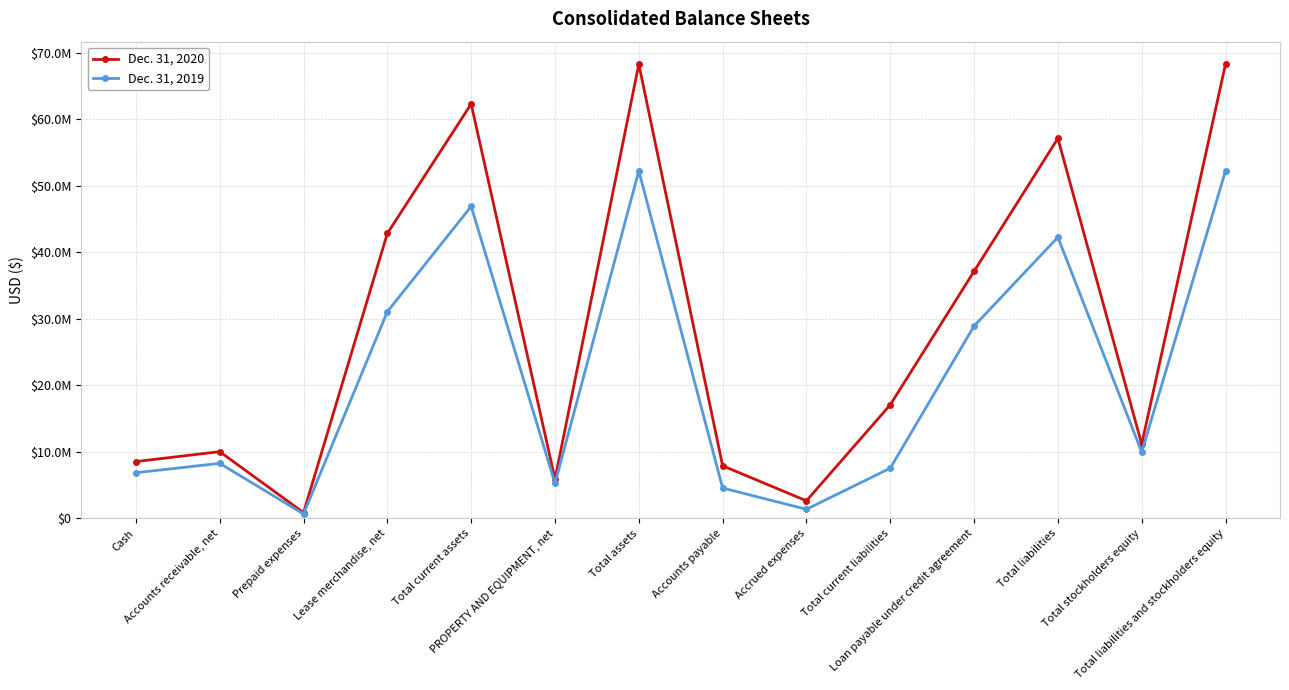

The Dec. 31, 2020 series shows 1033415 at Accrued expenses. True or false?

False